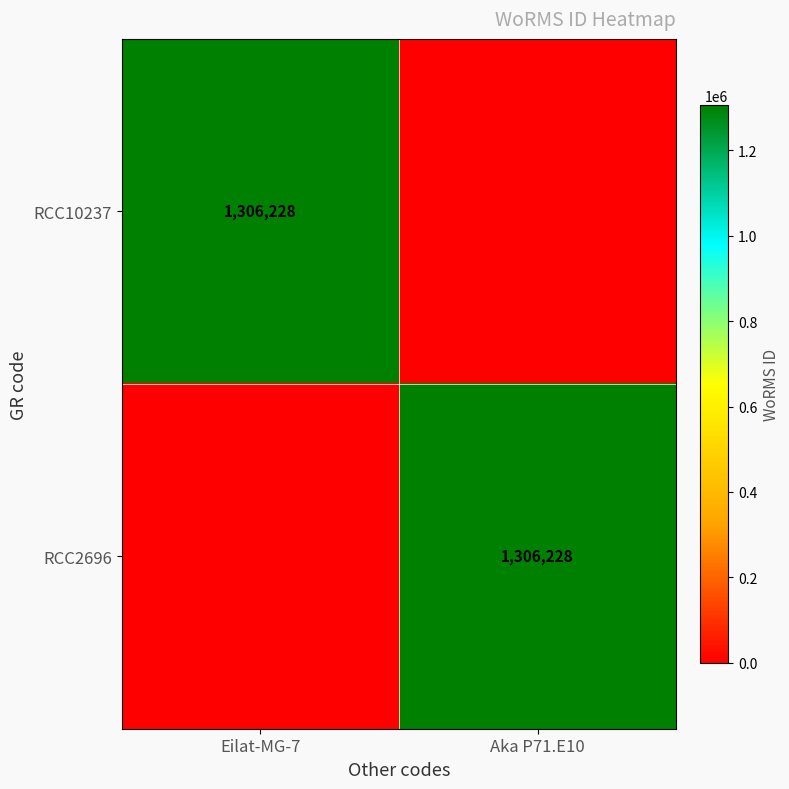

The RCC10237 series shows 1968213 at Eilat-MG-7. True or false?

False